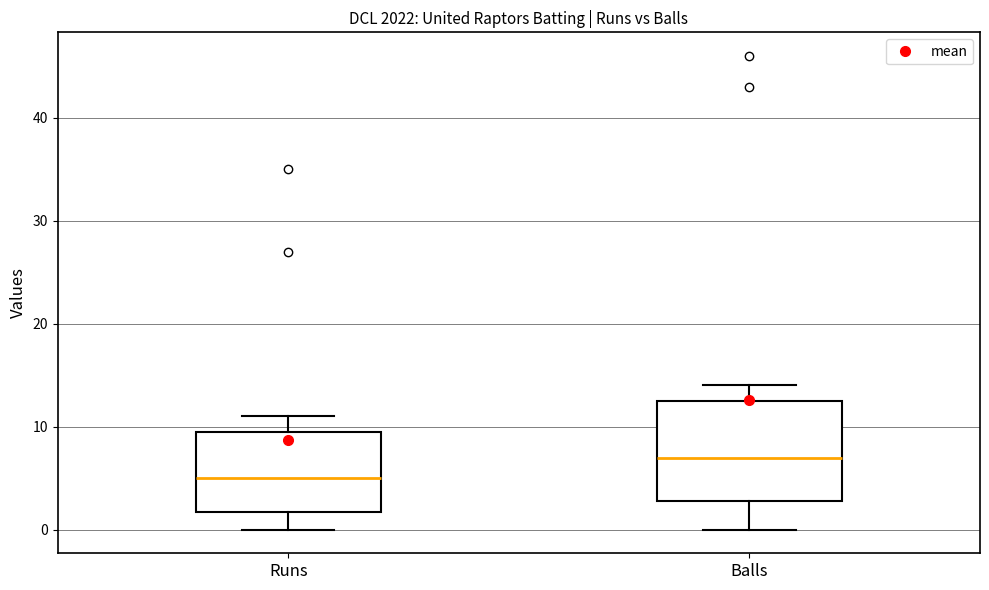

Where does the lower whisker of the box for Balls end on the y-axis? The values are not printed on the chart, so give them approximately, as read against the axis.

0